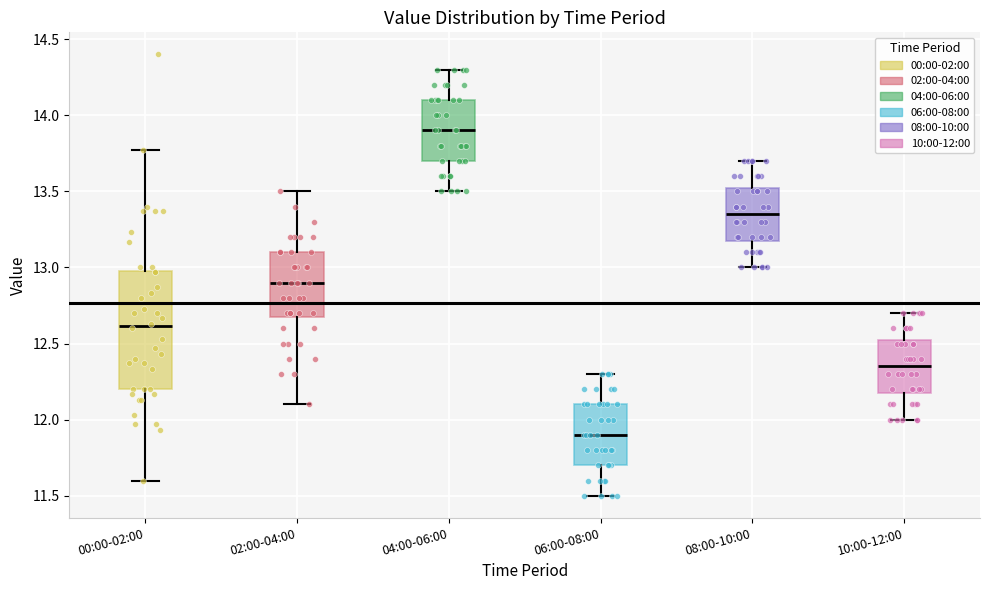

Reading left to right, transcribe this box plot: for each box, give where its median line is, the range the box spans, and where its two whiskers end, as read against the y-axis. The values are not printed on the chart, so give them approximately, as read against the axis.

00:00-02:00: median 12.60, box 12.20 to 13.00, whiskers 11.60 to 13.75
02:00-04:00: median 12.90, box 12.70 to 13.10, whiskers 12.10 to 13.50
04:00-06:00: median 13.90, box 13.70 to 14.10, whiskers 13.50 to 14.30
06:00-08:00: median 11.90, box 11.70 to 12.10, whiskers 11.50 to 12.30
08:00-10:00: median 13.35, box 13.20 to 13.55, whiskers 13.00 to 13.70
10:00-12:00: median 12.35, box 12.20 to 12.55, whiskers 12.00 to 12.70